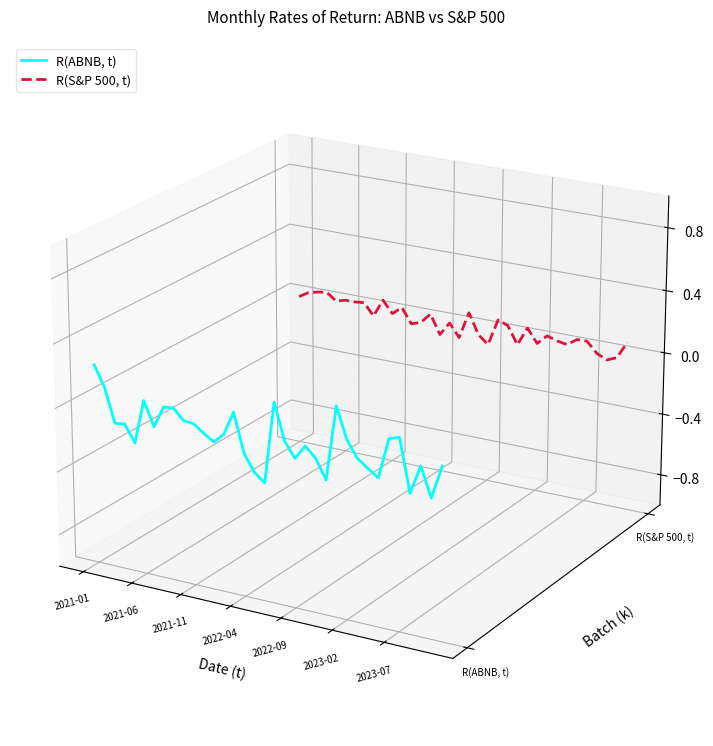

How many series are shown in this chart?

2